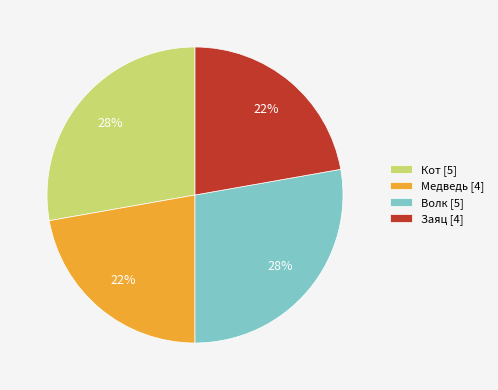

To the nearest percent, what portion does Кот represent?

28%